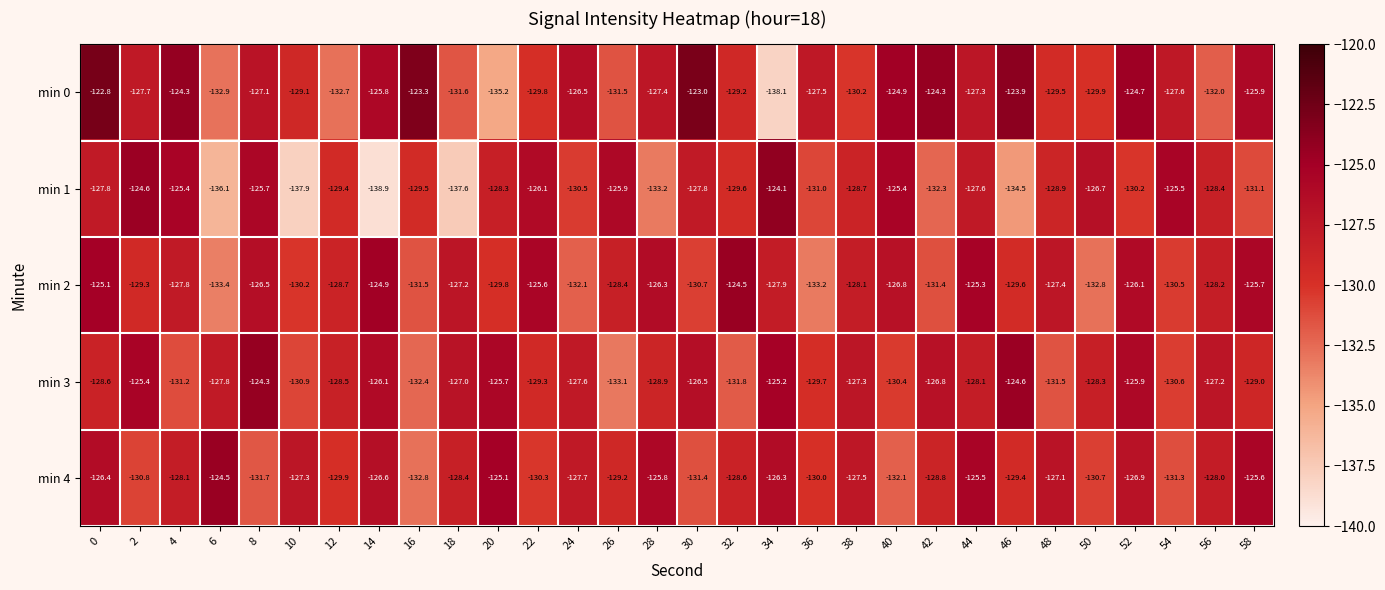

What is the smallest value displayed?

-138.9